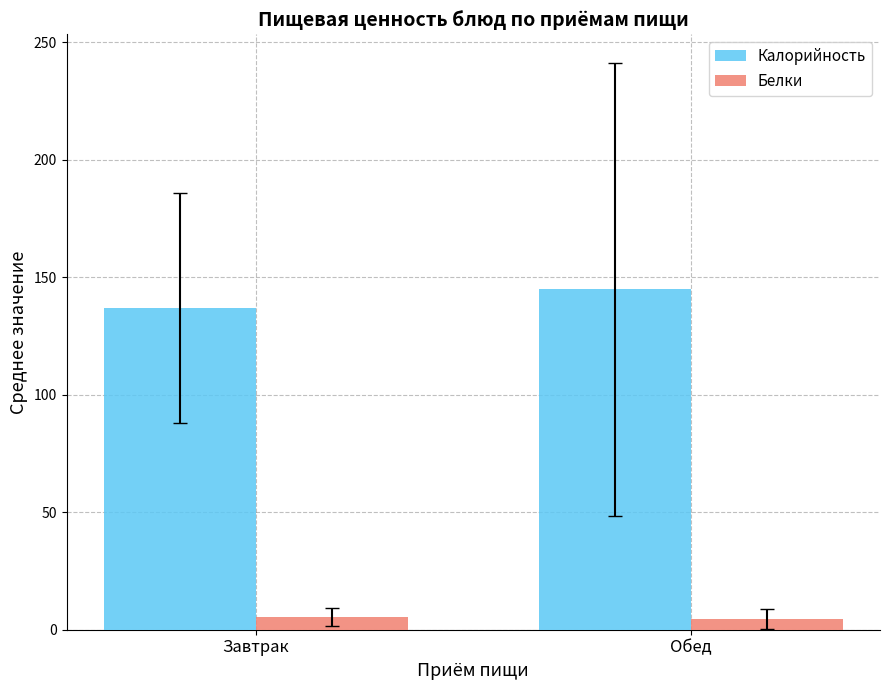

What is the sum of all Калорийность values?

281.6